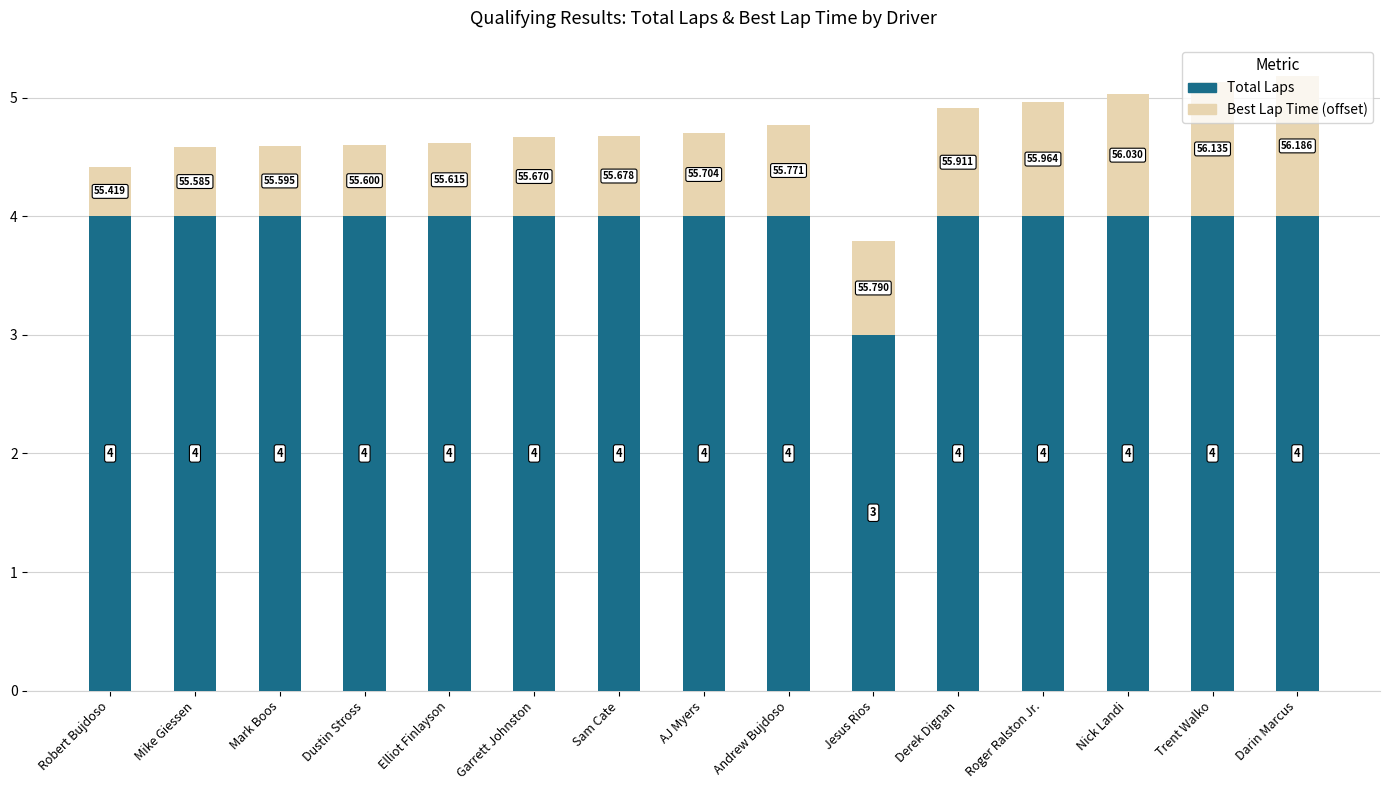

How many Total Laps values are between 4 and 5?

14